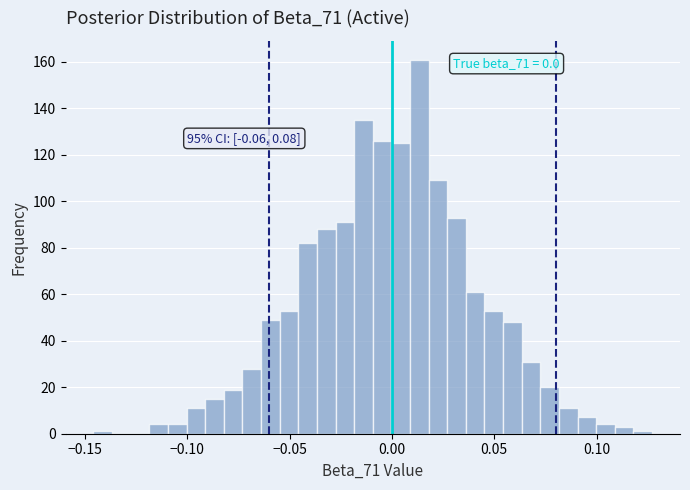

Read against the x-axis, roughly where is the centre of the tallest bar?

0.015